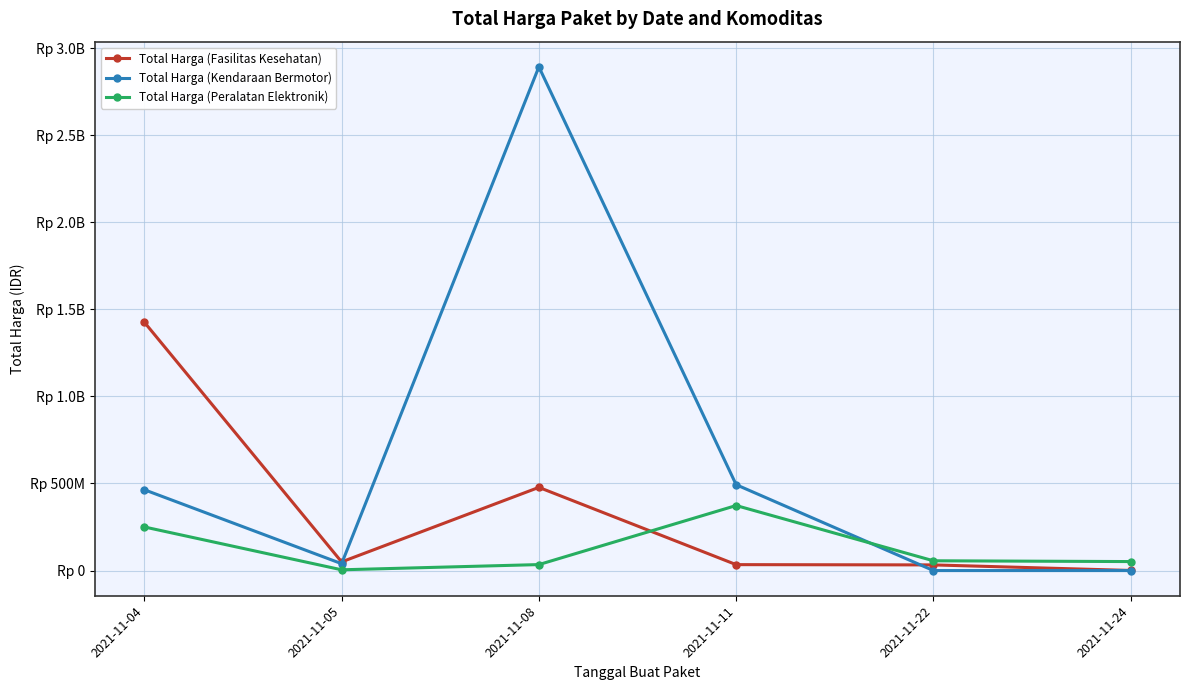

What is the total value across all series at 2021-11-08?

3404014000